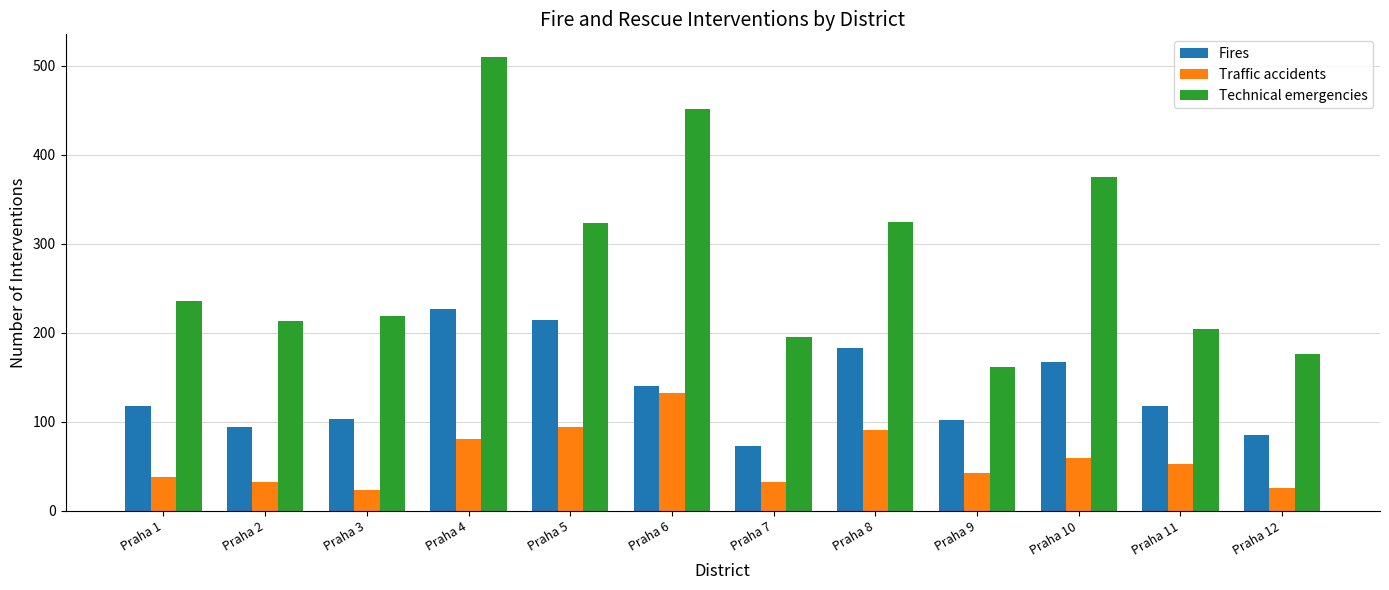

Where is Traffic accidents nearest to the value 78?

Praha 4